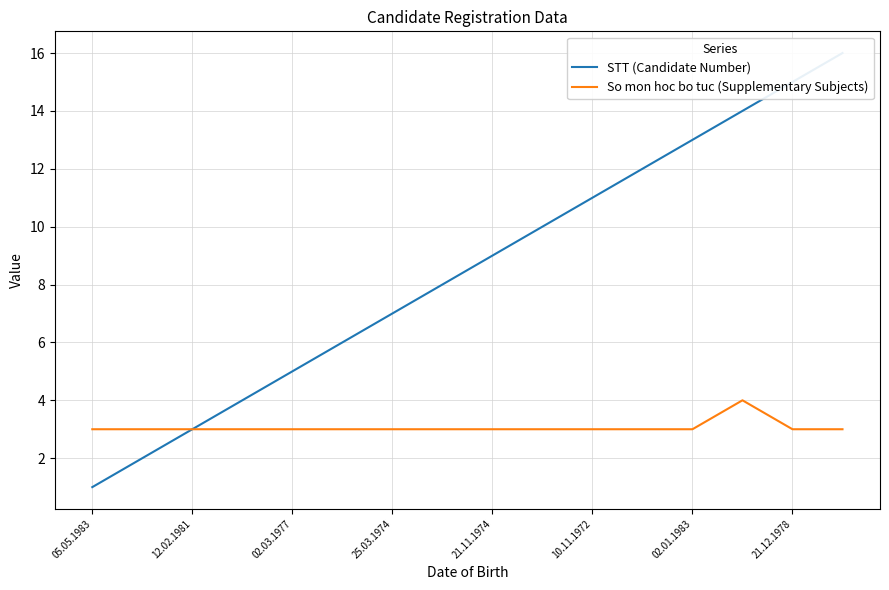

True or false: So mon hoc bo tuc (Supplementary Subjects) and STT (Candidate Number) cross at least once.

False